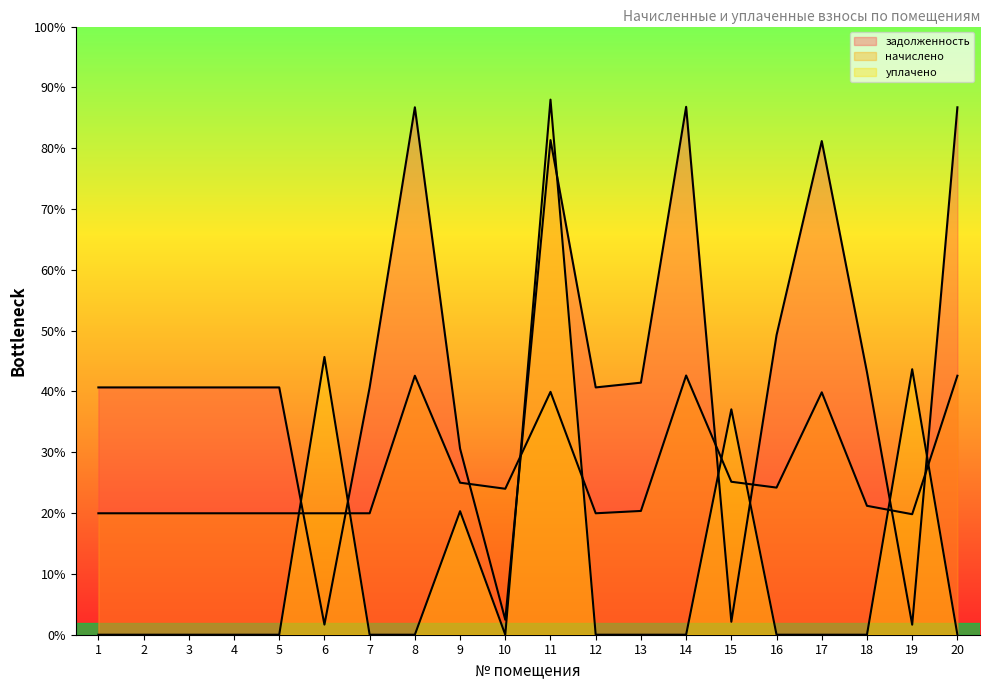

Between 13 and 19, which series saw the biggest shift?

уплачено